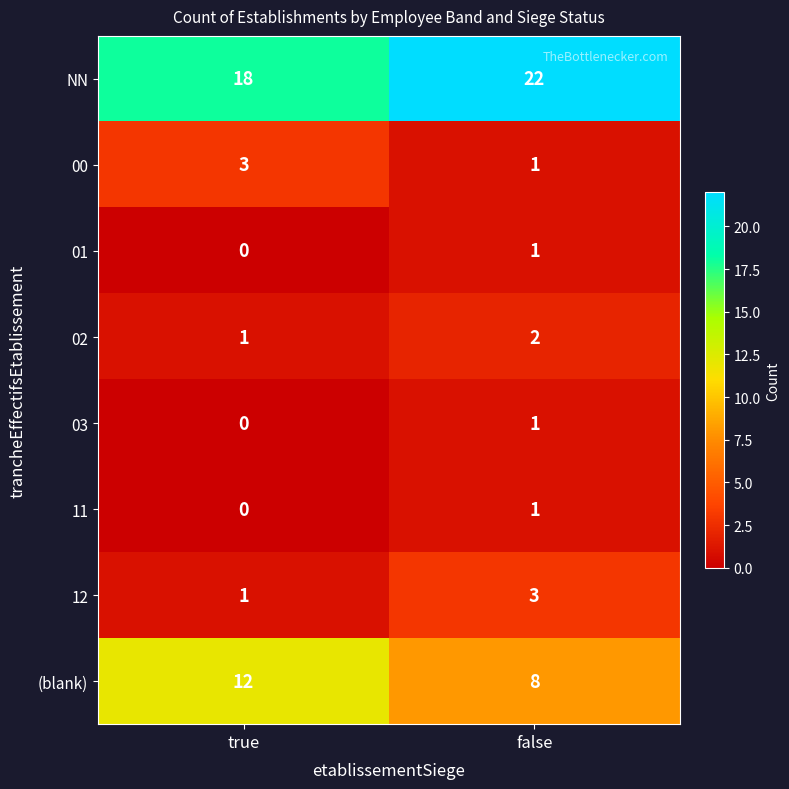

What is the total value across all series at false?

39